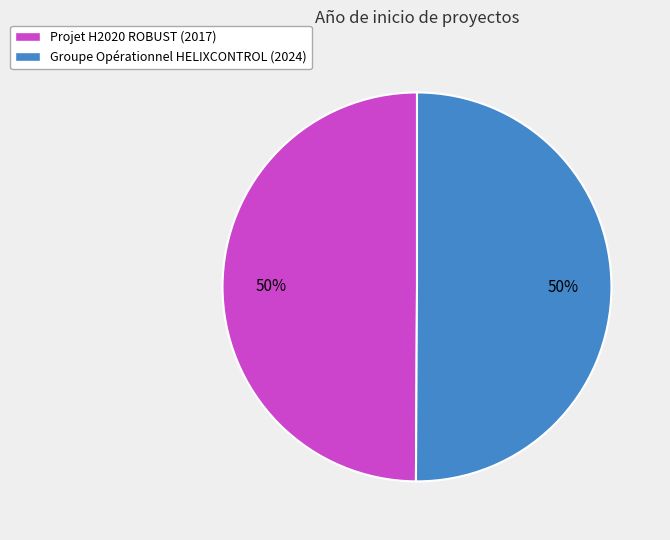

Approximately how many times larger is the value at Projet H2020 ROBUST compared to Groupe Opérationnel HELIXCONTROL?

1.0